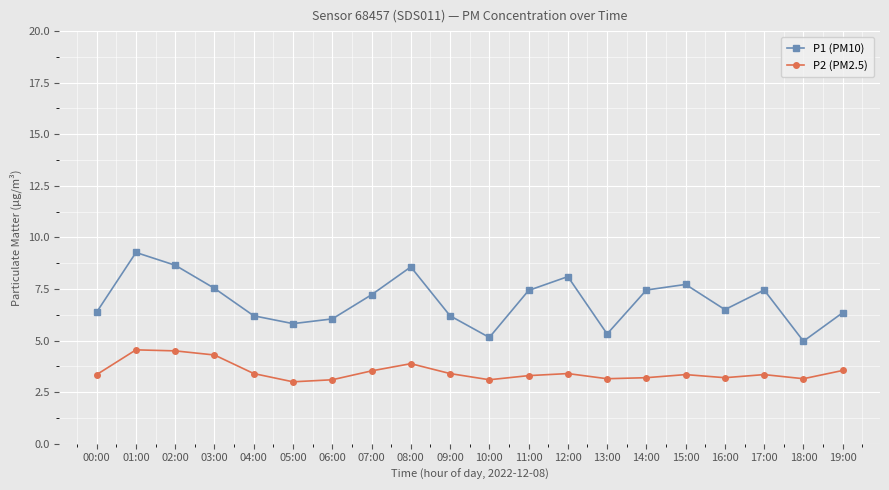

What is the maximum value shown in the chart?

9.3